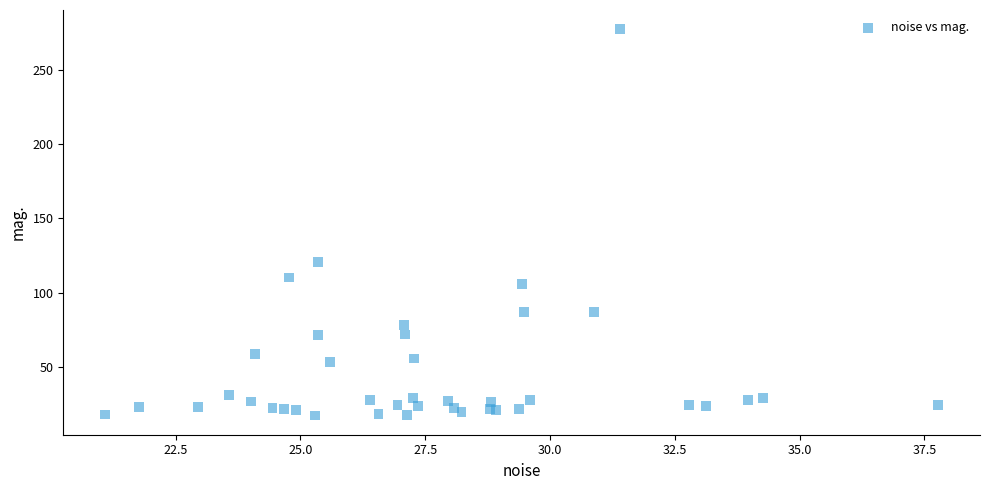

What Y value in the scatter plot is closest to 147?

120.8